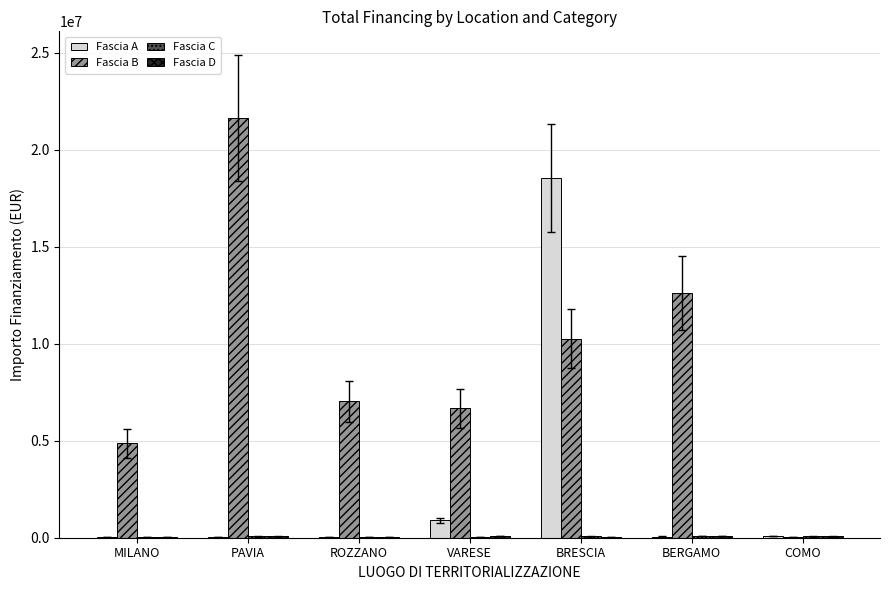

Which label corresponds to the largest value in the chart?

PAVIA